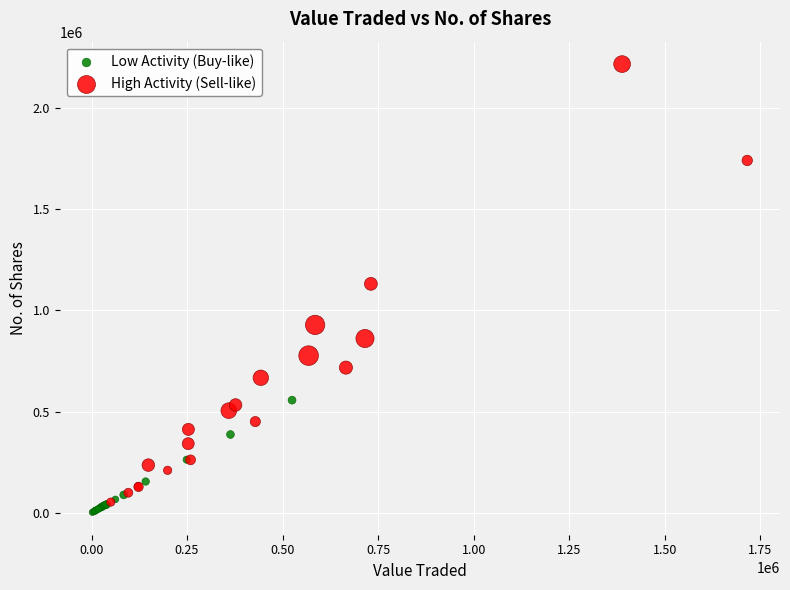

What are all the series names shown in the legend?

Low Activity (Buy-like), High Activity (Sell-like)